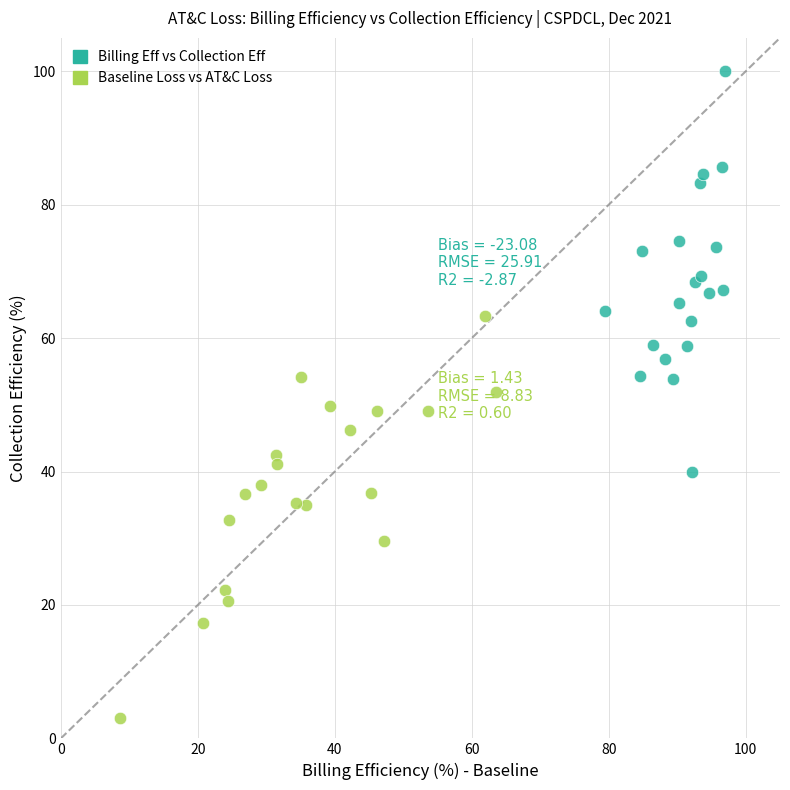

Which series contains the lowest Y value?

Baseline Loss vs AT&C Loss